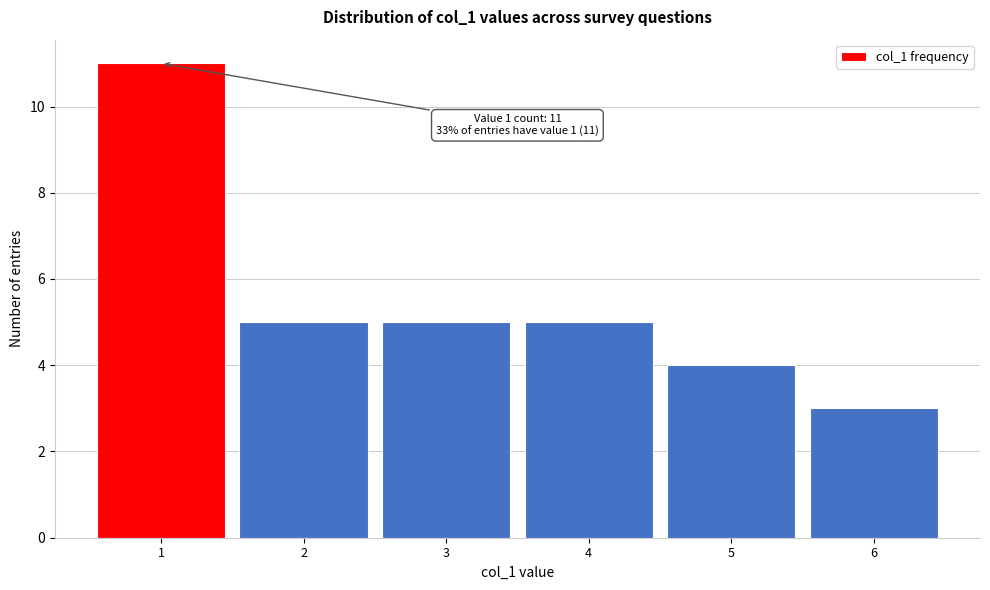

Reading right to left, extract all data points from this chart.

3	4	5	5	5	11